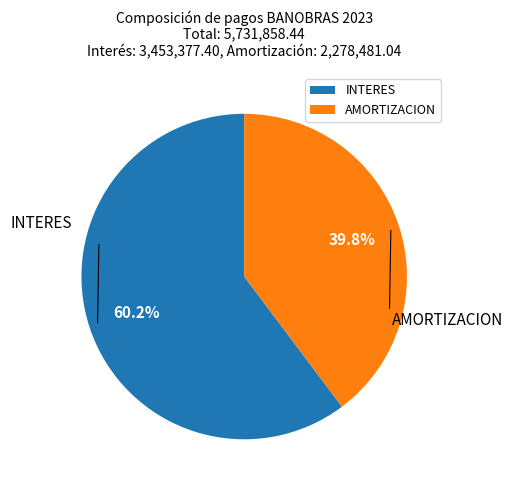

What is the ratio of the value at AMORTIZACION to the value at INTERES?

0.7